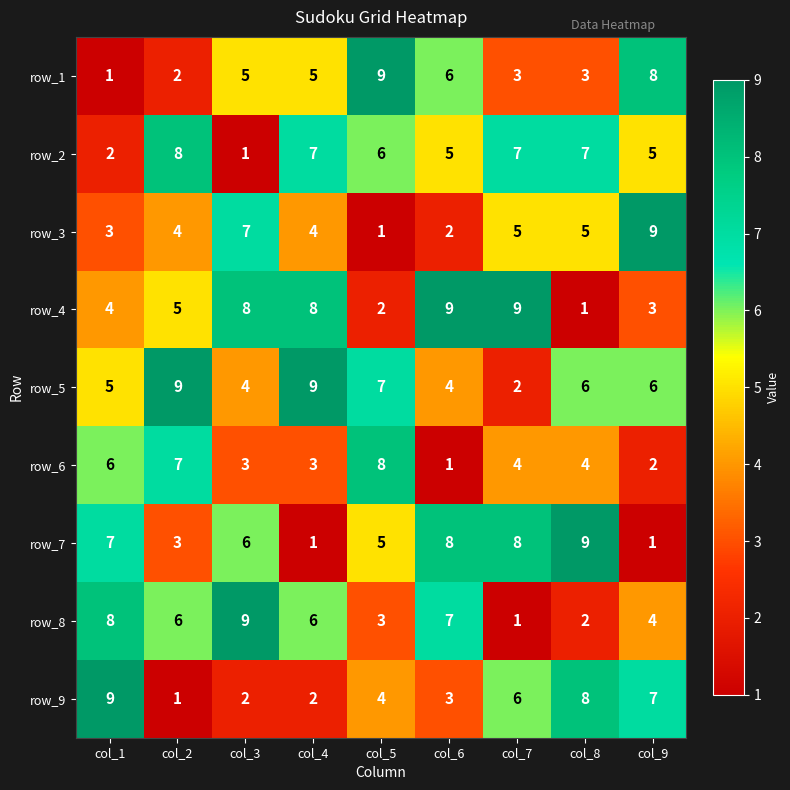

Which series has the largest total across all categories?

row_5